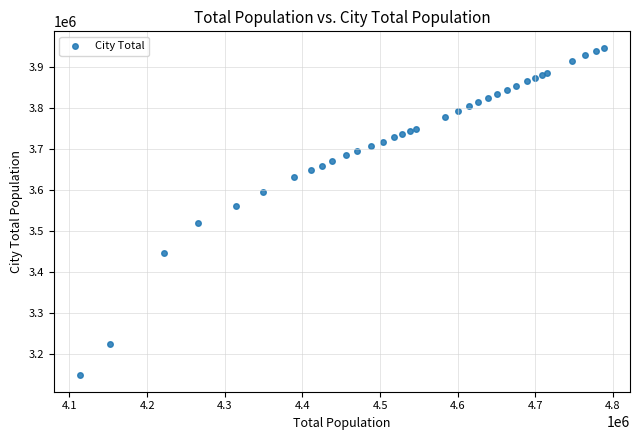

What Y value in the scatter plot is closest to 3546659?

3559329